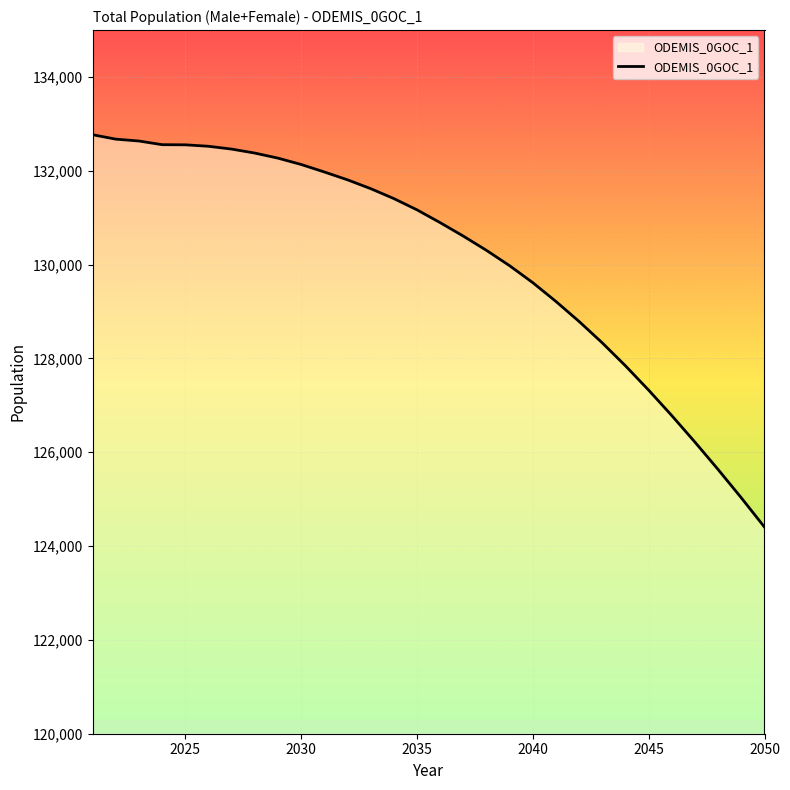

What is the minimum value shown in the chart?

124404